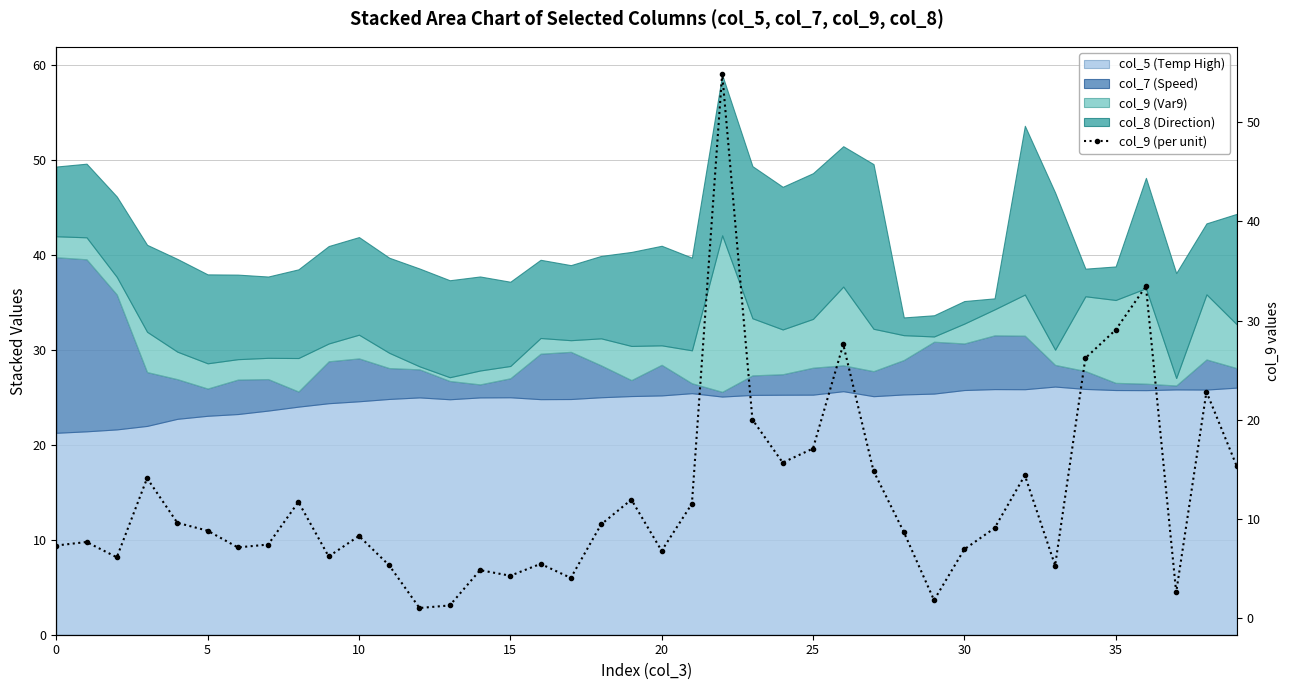

At which category does the chart reach its peak across all series?

22